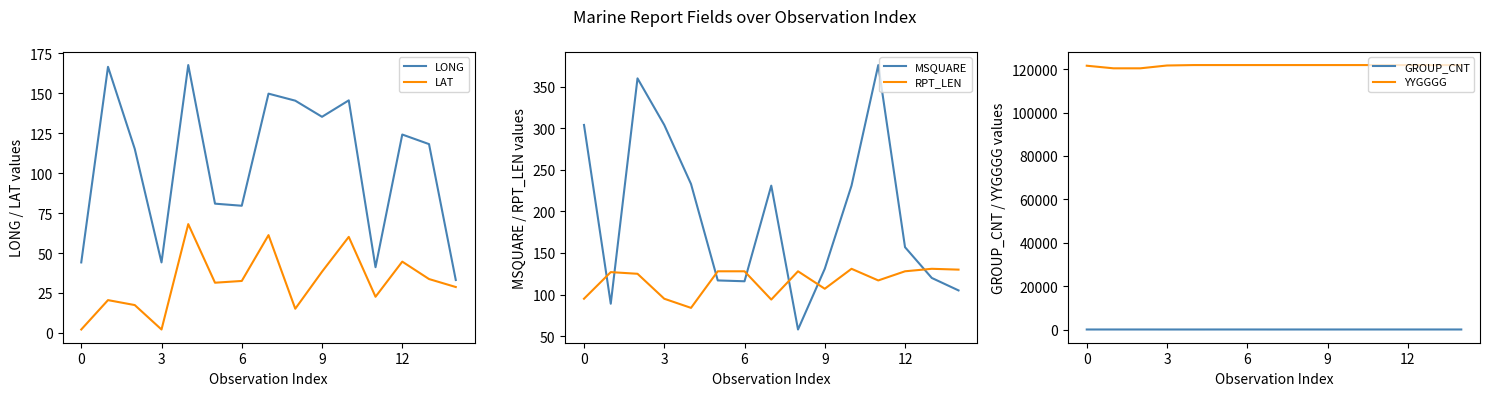

In GROUP_CNT, how many points are lower than both neighbors (excluding endpoints)?

4